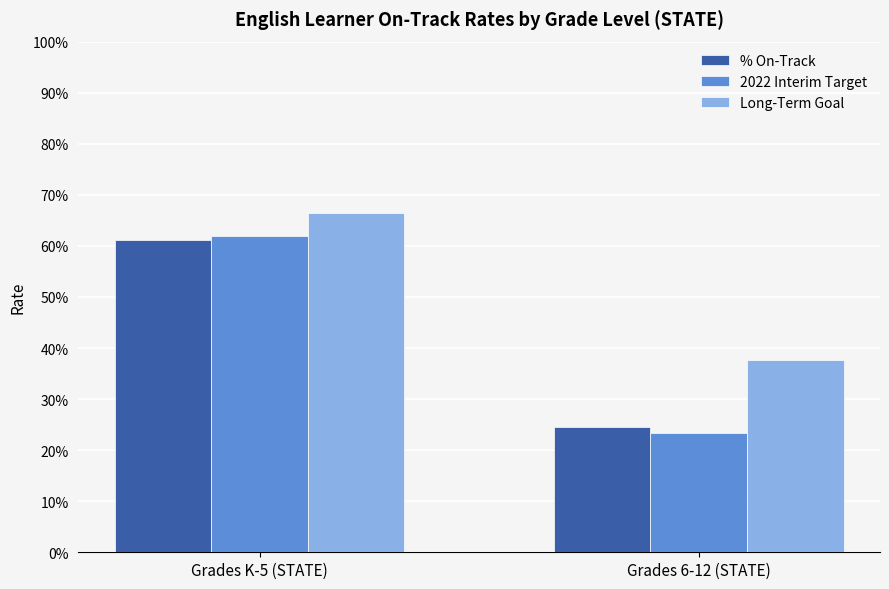

Count the % On-Track values in the range 0 to 1.

2